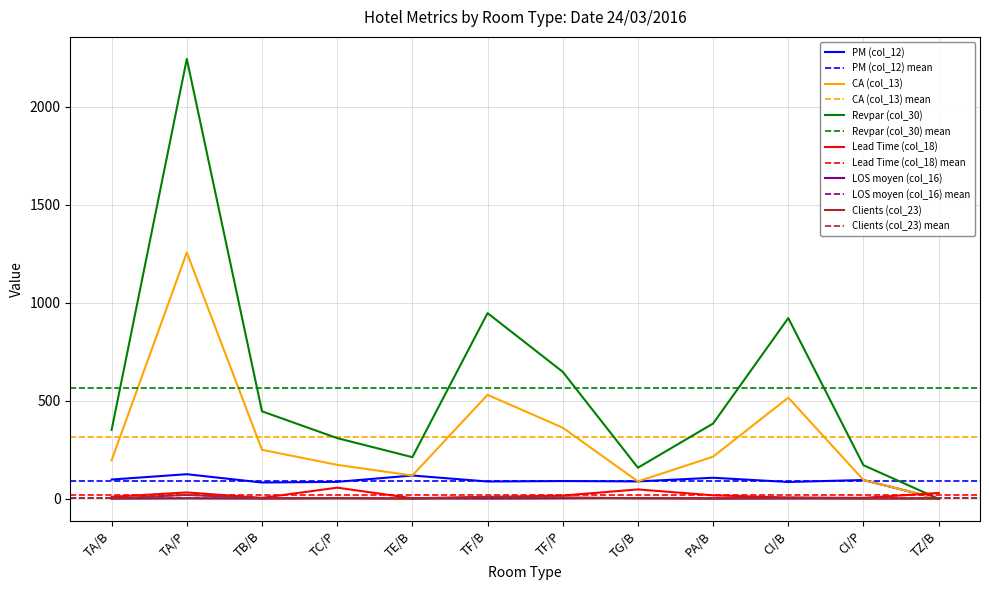

How many series are shown in this chart?

6